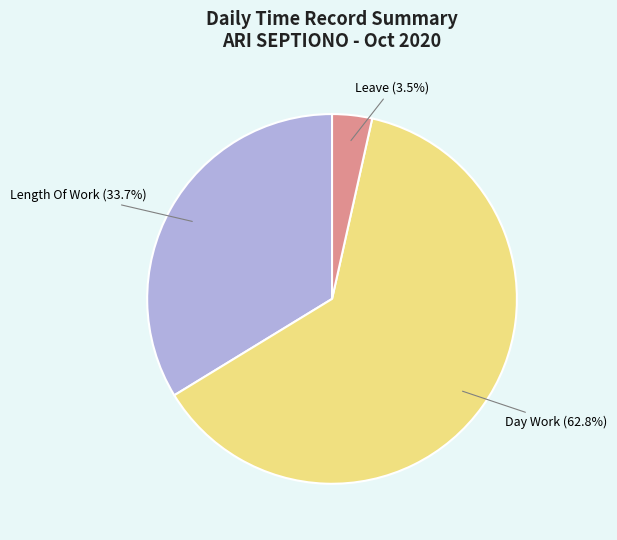

Which slice represents more than half of the pie?

Day Work